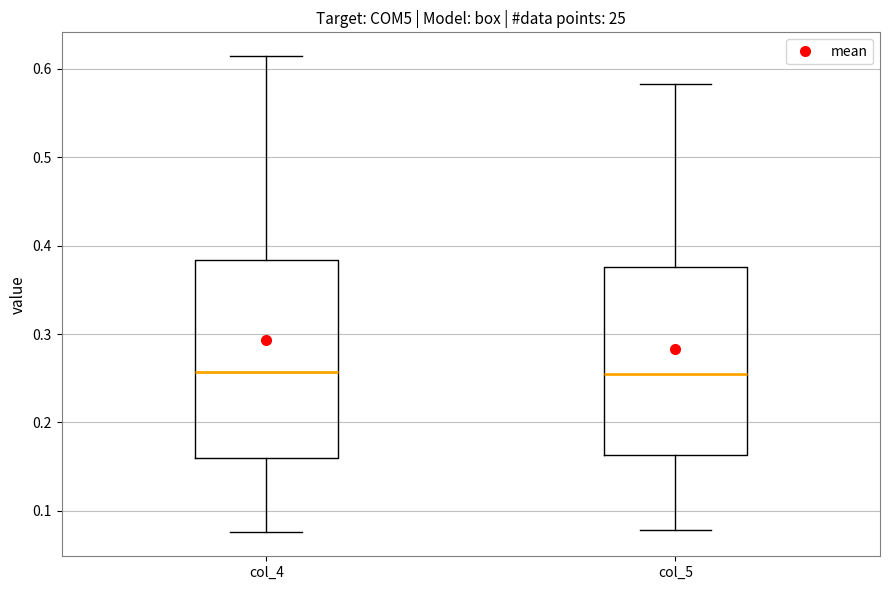

Reading left to right, transcribe this box plot: for each box, give where its median line is, the range the box spans, and where its two whiskers end, as read against the y-axis. The values are not printed on the chart, so give them approximately, as read against the axis.

col_4: median 0.26, box 0.16 to 0.38, whiskers 0.08 to 0.61
col_5: median 0.26, box 0.16 to 0.38, whiskers 0.08 to 0.58